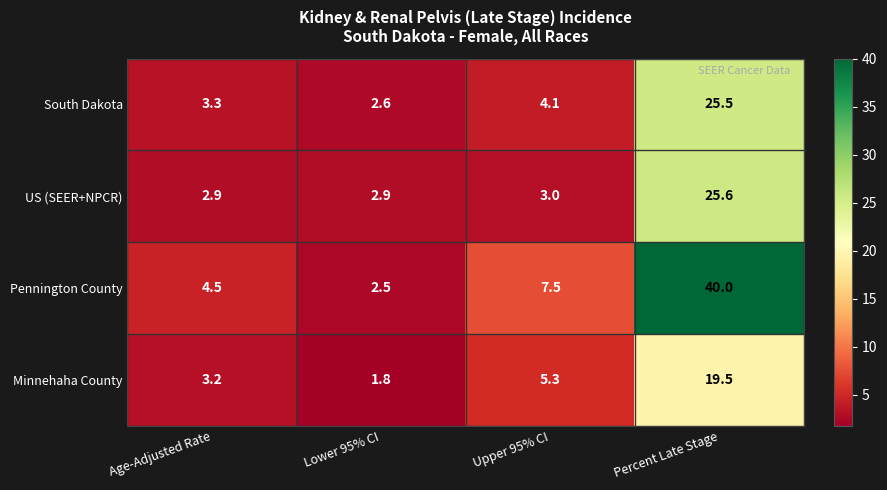

What is the sum of the Minnehaha County values at Upper 95% CI and Lower 95% CI?

7.1